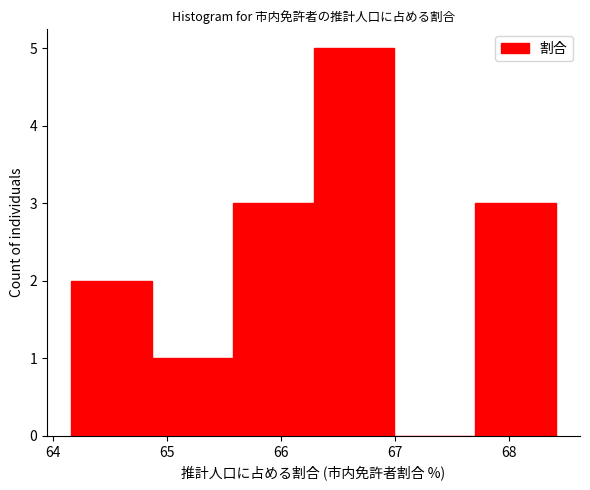

How tall is the bar that spans 66.3 to 67.0 on the x-axis? Neither the bar edges nor the heights are printed on the chart, so give them approximately, as read against the axes.

5